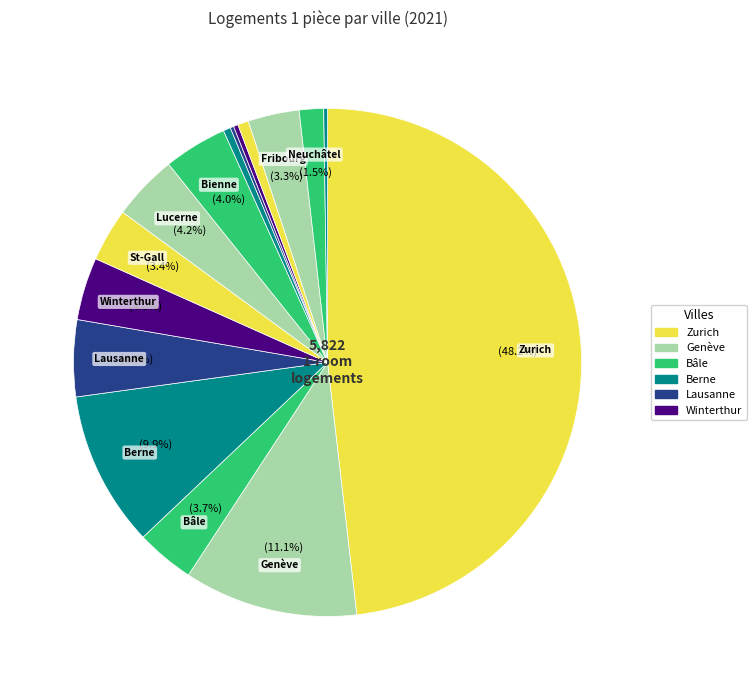

What is the largest slice in the pie chart?

Zurich